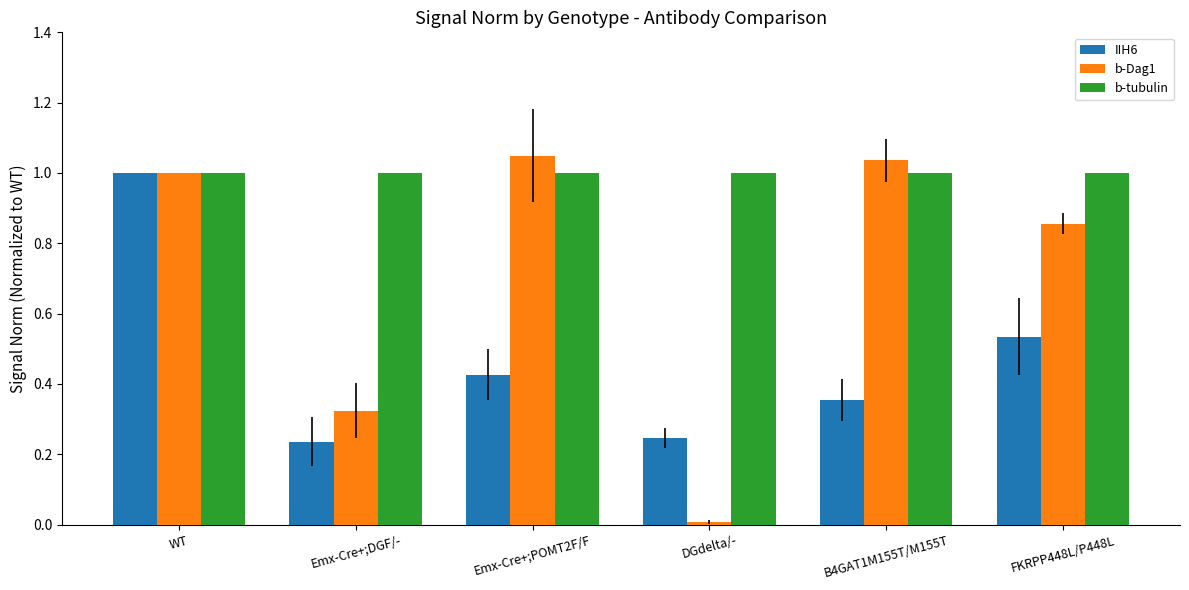

The IIH6 series shows 0.8 at FKRPP448L/P448L. True or false?

False